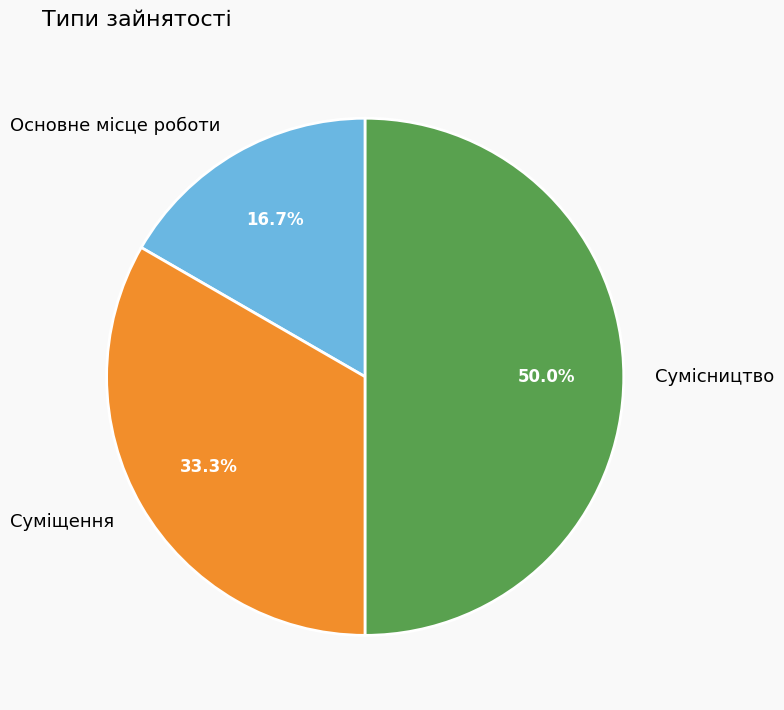

To the nearest percent, what is the combined percentage of Сумісництво and Основне місце роботи?

67%